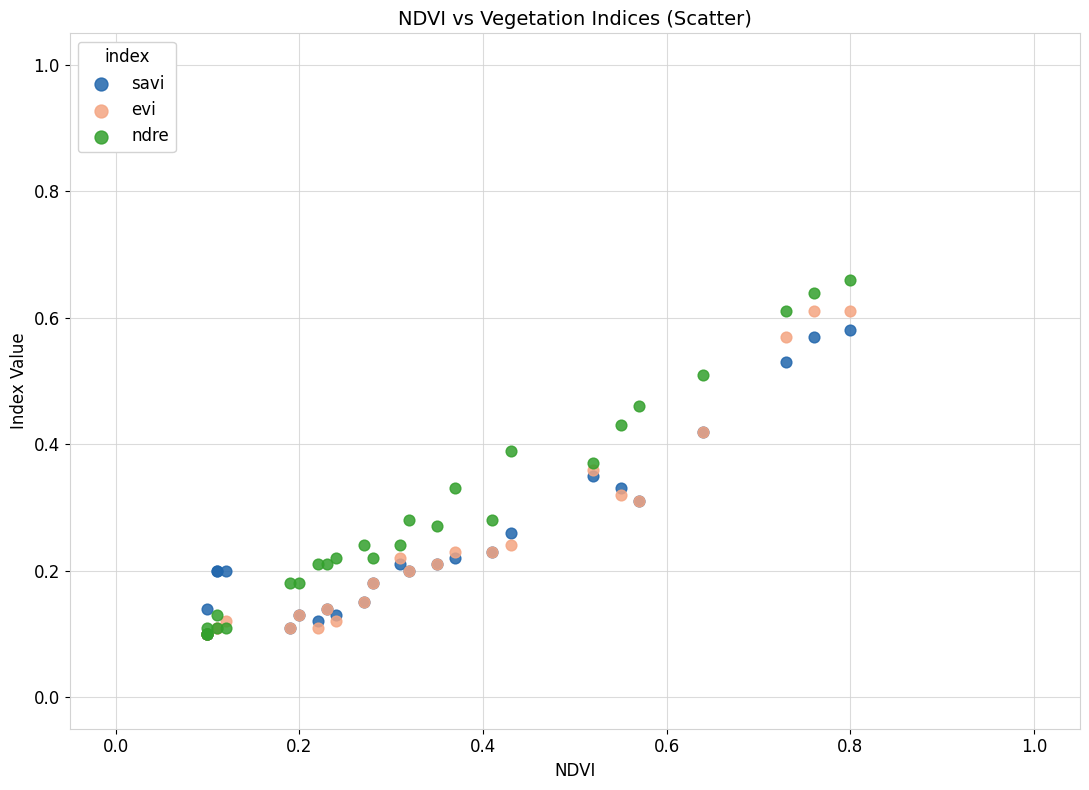

What are all the series names shown in the legend?

savi, evi, ndre